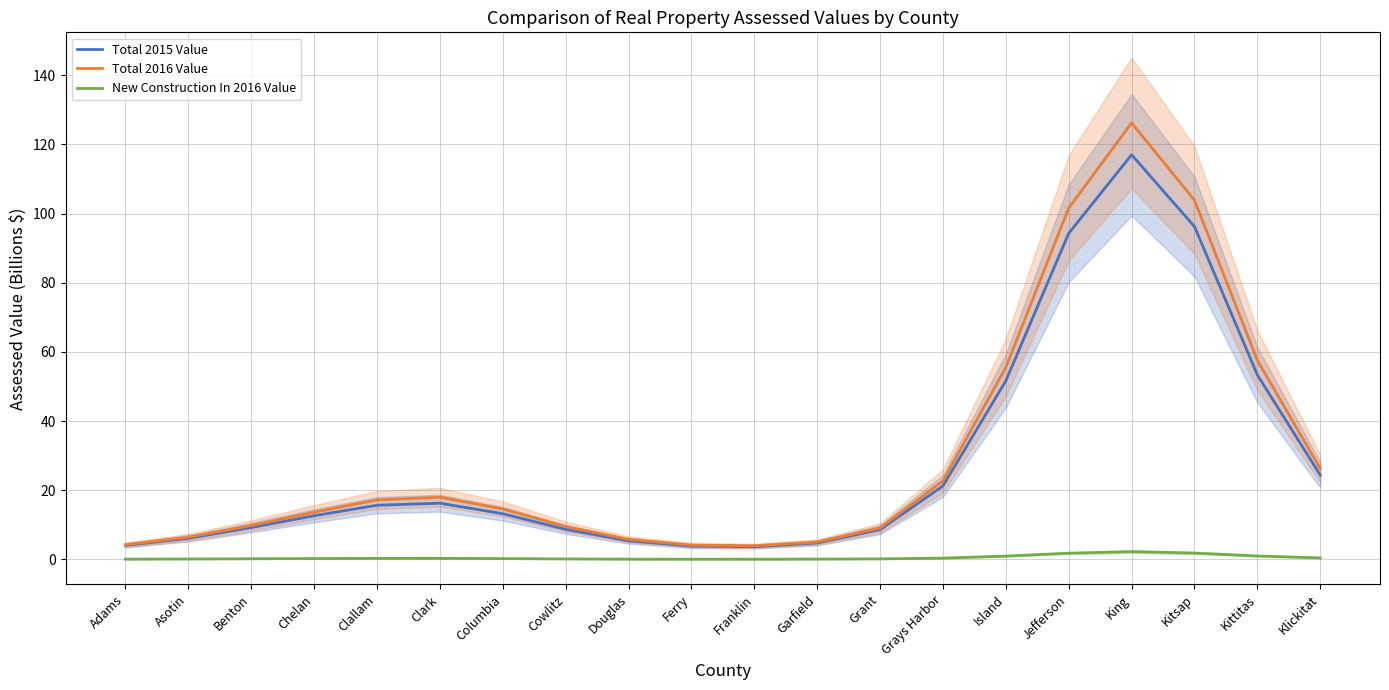

Which category has the highest value across all series?

King